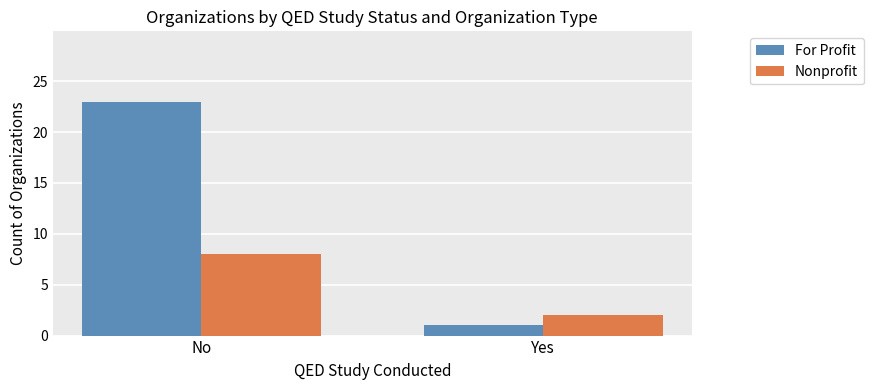

What is the label of the 2nd bar from the right?

No